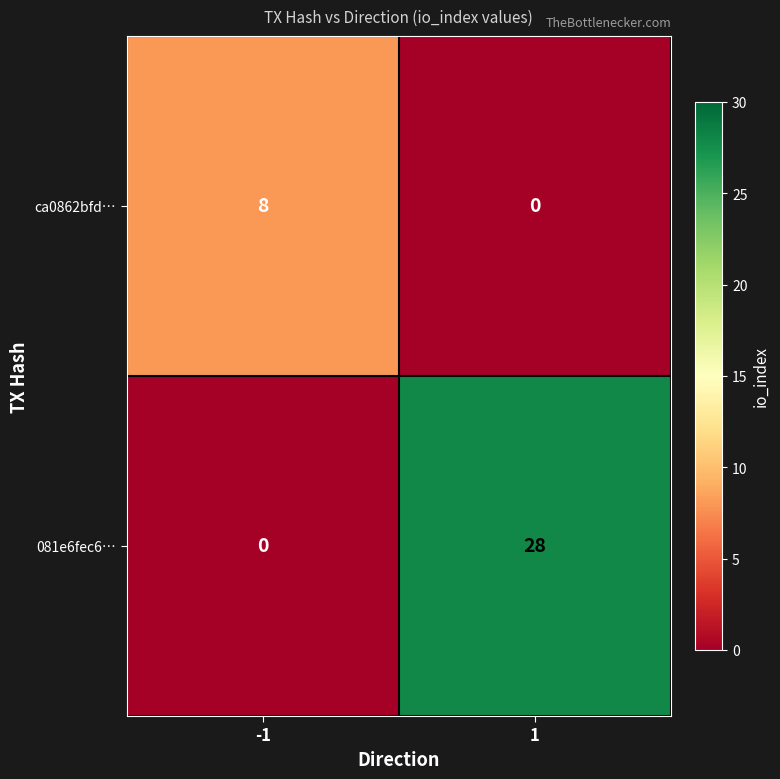

What is the approximate value of ca0862bfd… at -1?

8